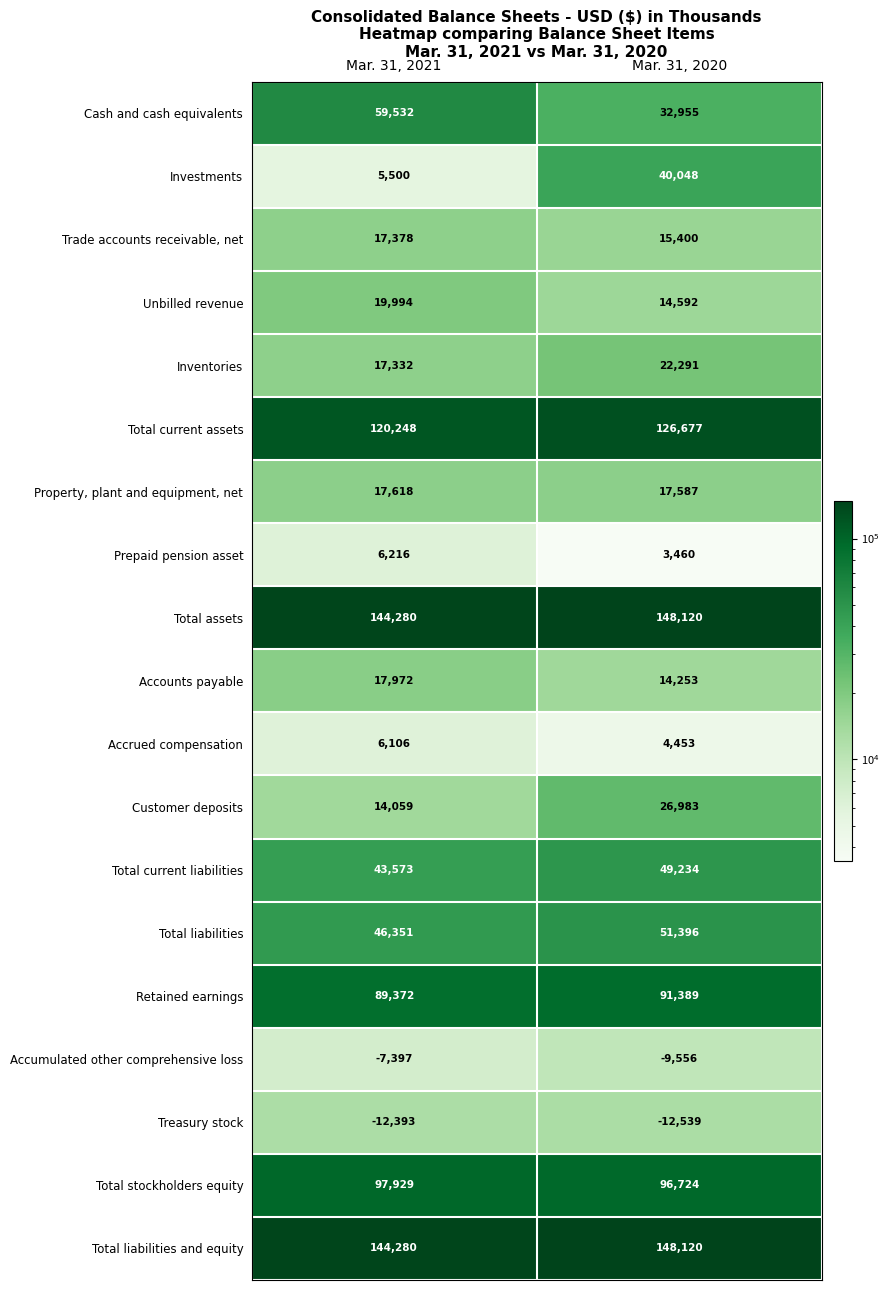

What is the spread (max minus min) of values at Mar. 31, 2021?

156673